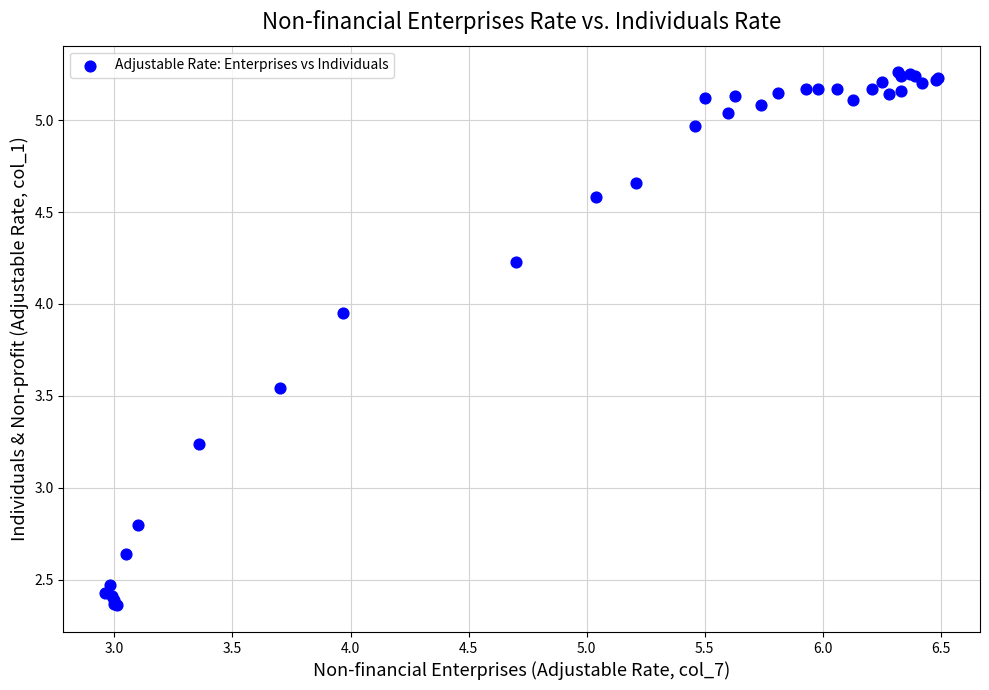

What Y value in the scatter plot is closest to 3?

2.8